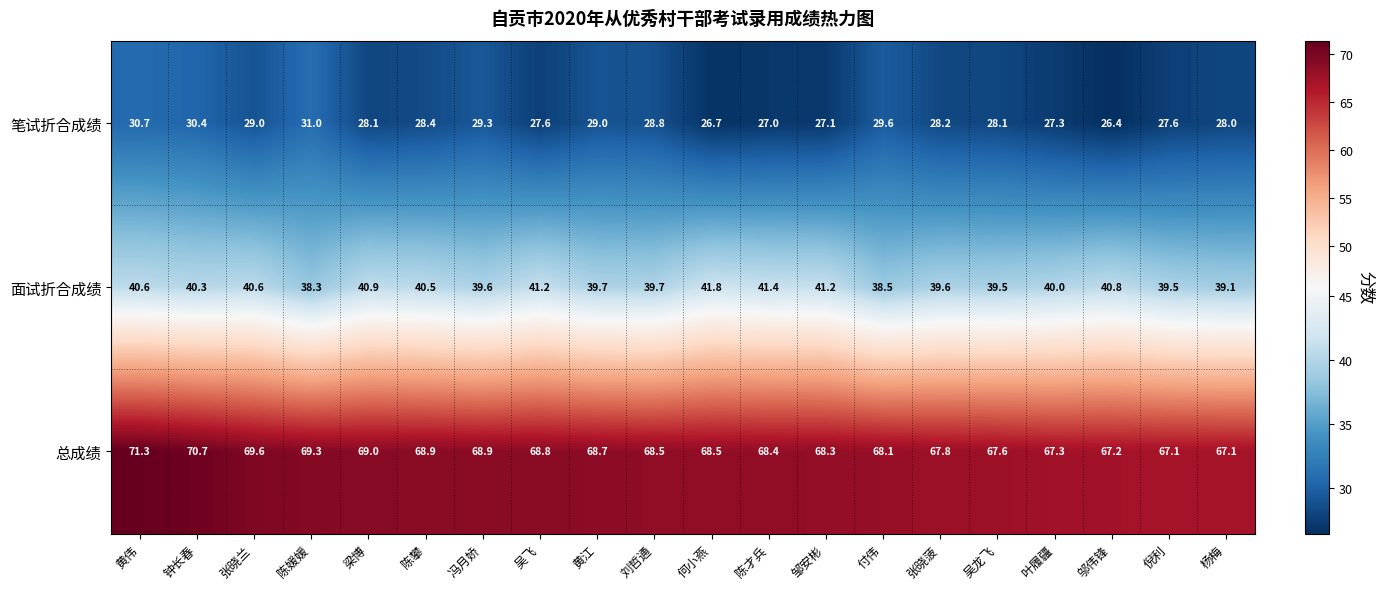

What is the average value of the 笔试折合成绩 series?

28.4